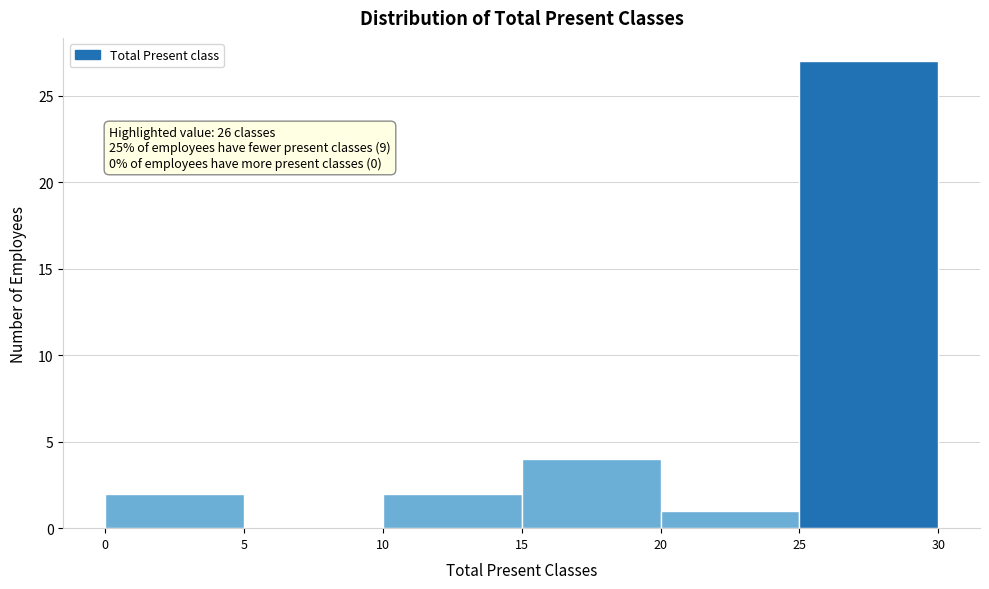

Over which range of the x-axis is the bar tallest?

25 to 30